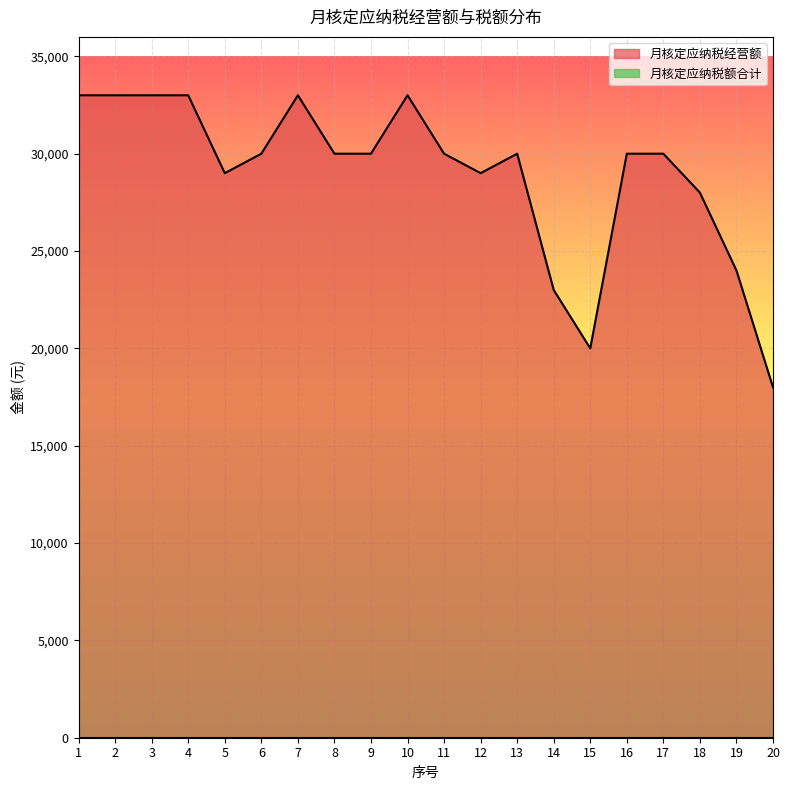

How many series are shown in this chart?

2